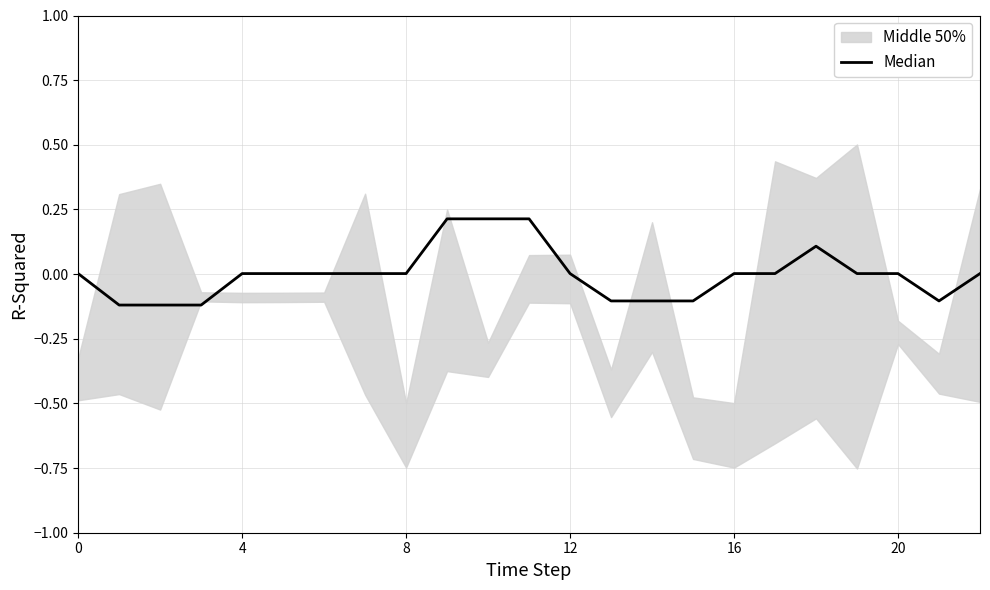

At which category does the chart reach its peak across all series?

9